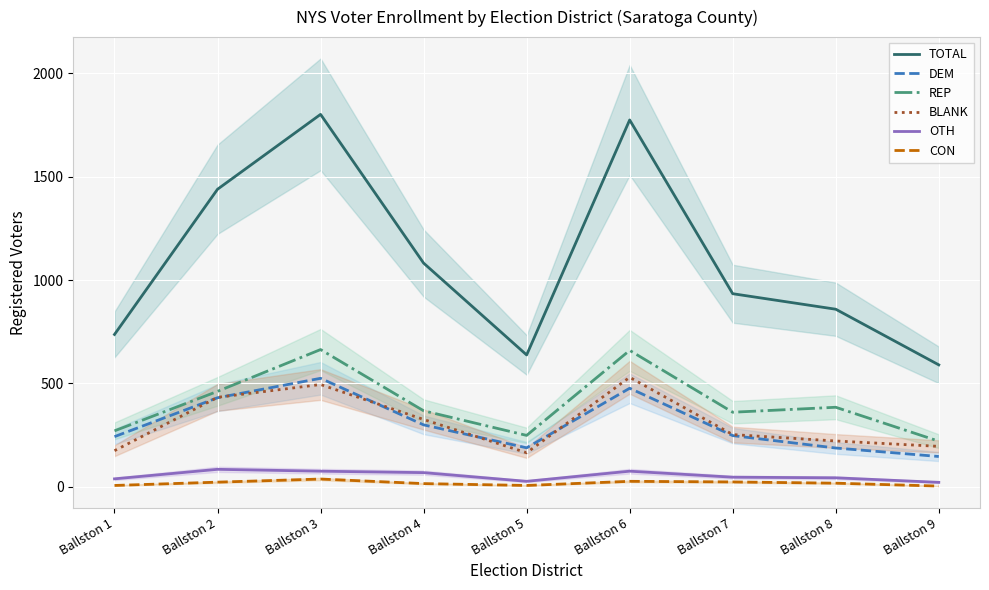

What is the total value across all series at Ballston 3?

3599